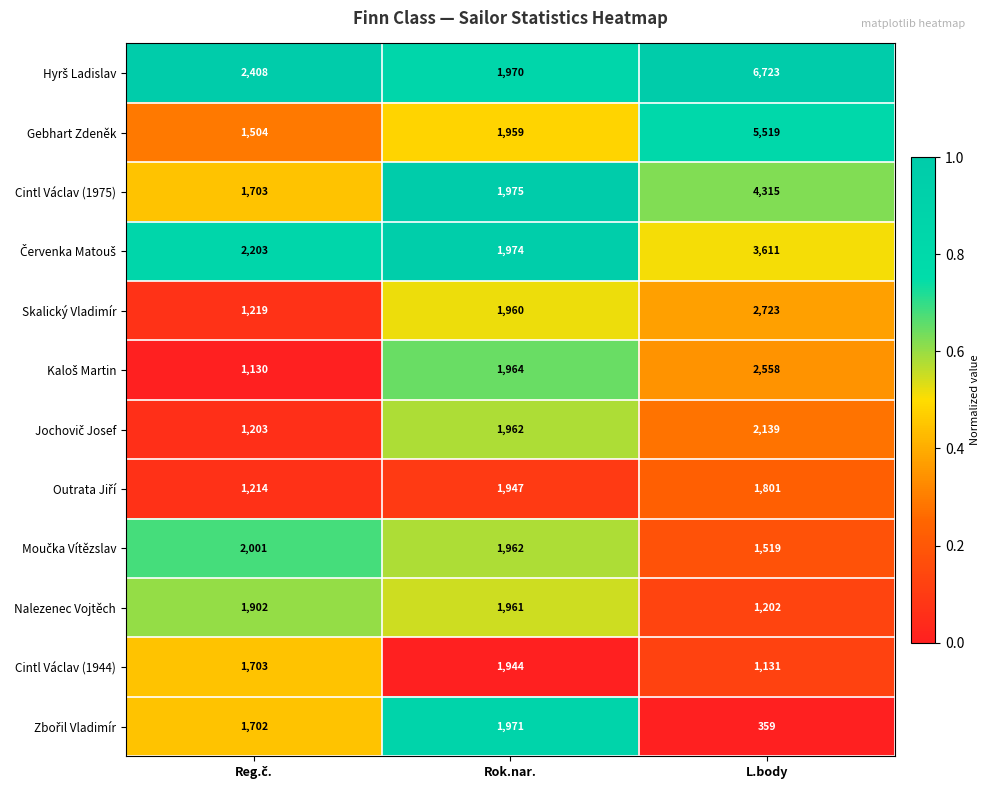

What is the spread (max minus min) of values at L.body?

6364